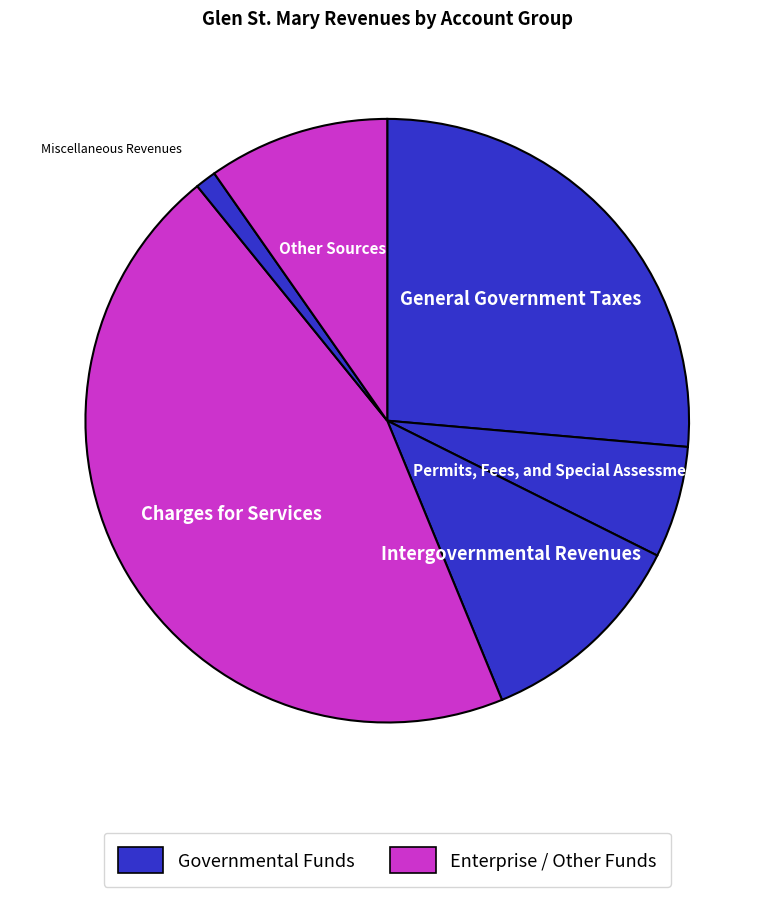

Which category has the biggest portion of the pie?

Charges for Services